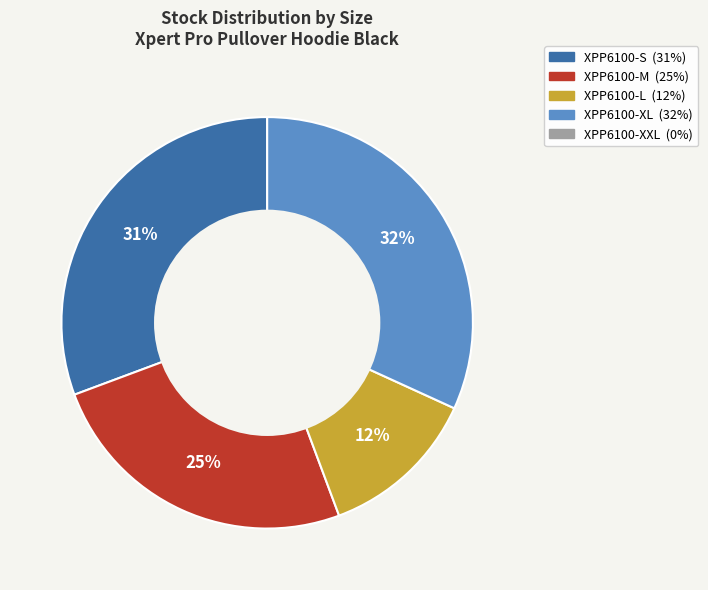

To the nearest percent, what is the average slice percentage?

25%